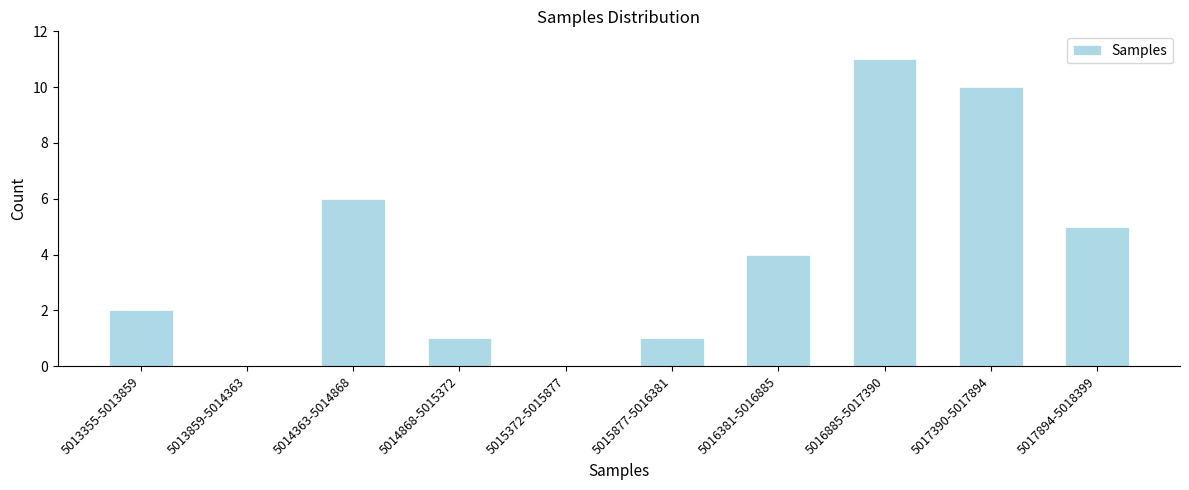

Reading left to right, transcribe all the data shown in this chart.

5013355-5013859=2	5013859-5014363=0	5014363-5014868=6	5014868-5015372=1	5015372-5015877=0	5015877-5016381=1	5016381-5016885=4	5016885-5017390=11	5017390-5017894=10	5017894-5018399=5